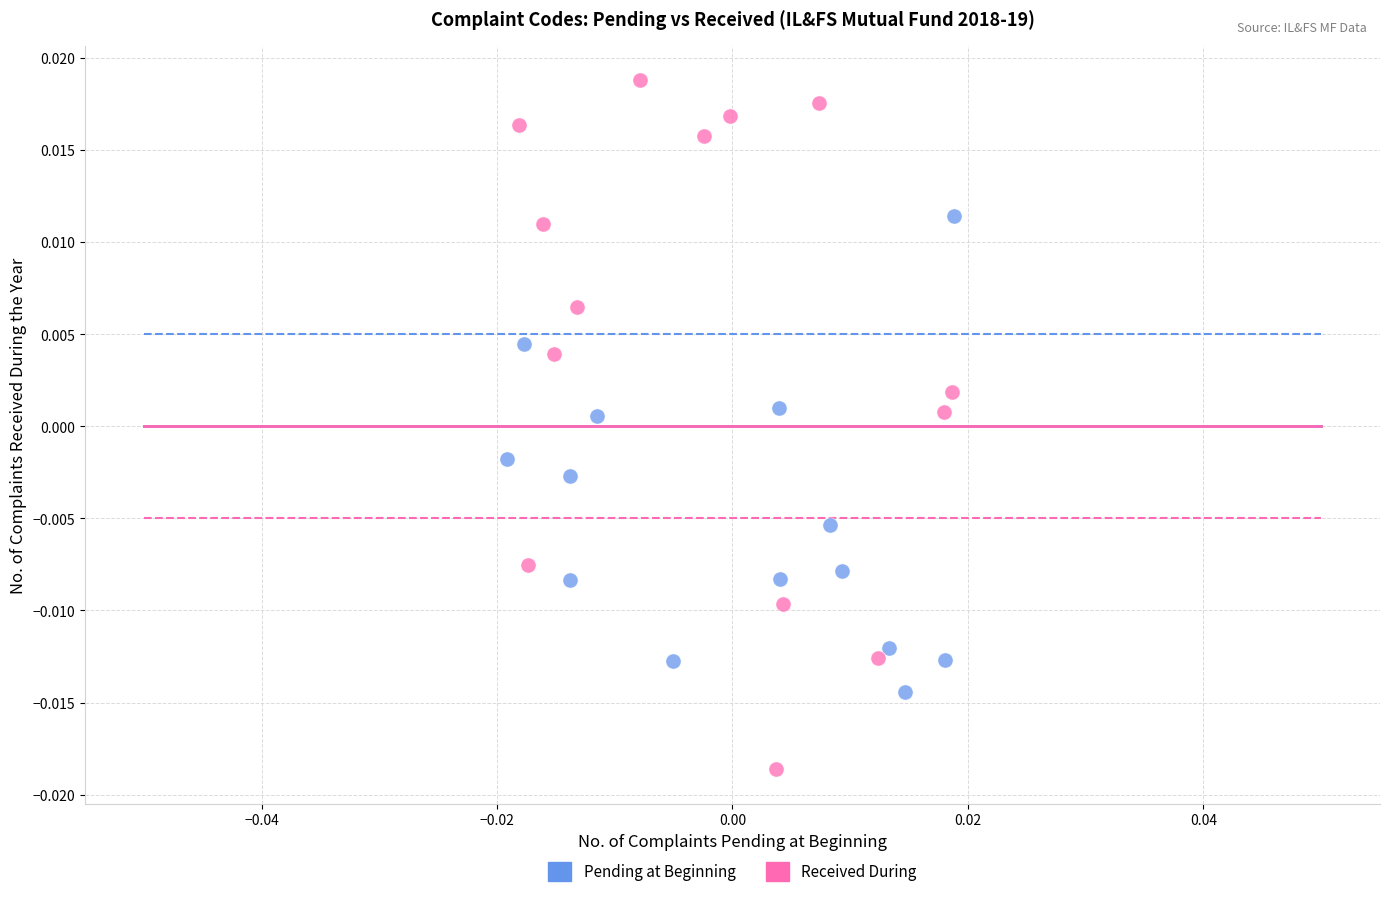

Which series reaches the maximum Y coordinate?

Received During